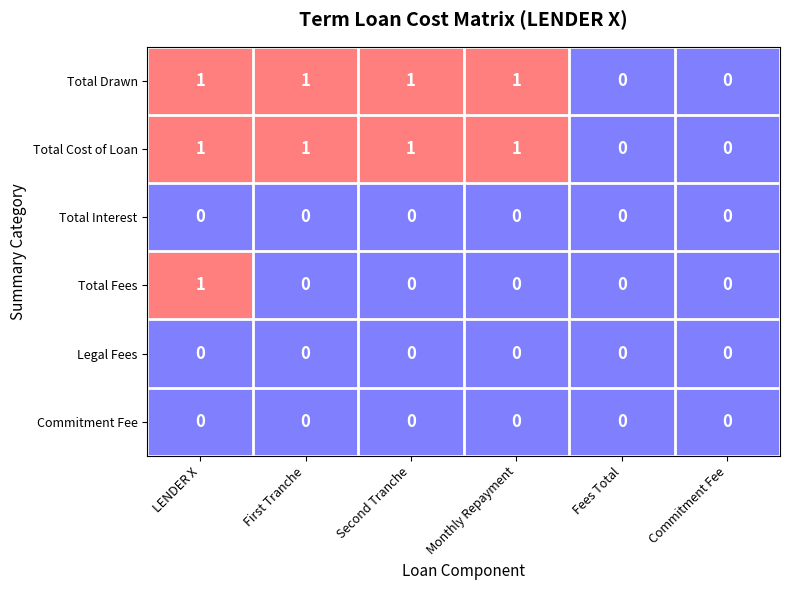

True or false: Legal Fees has a value of 0 at LENDER X.

True